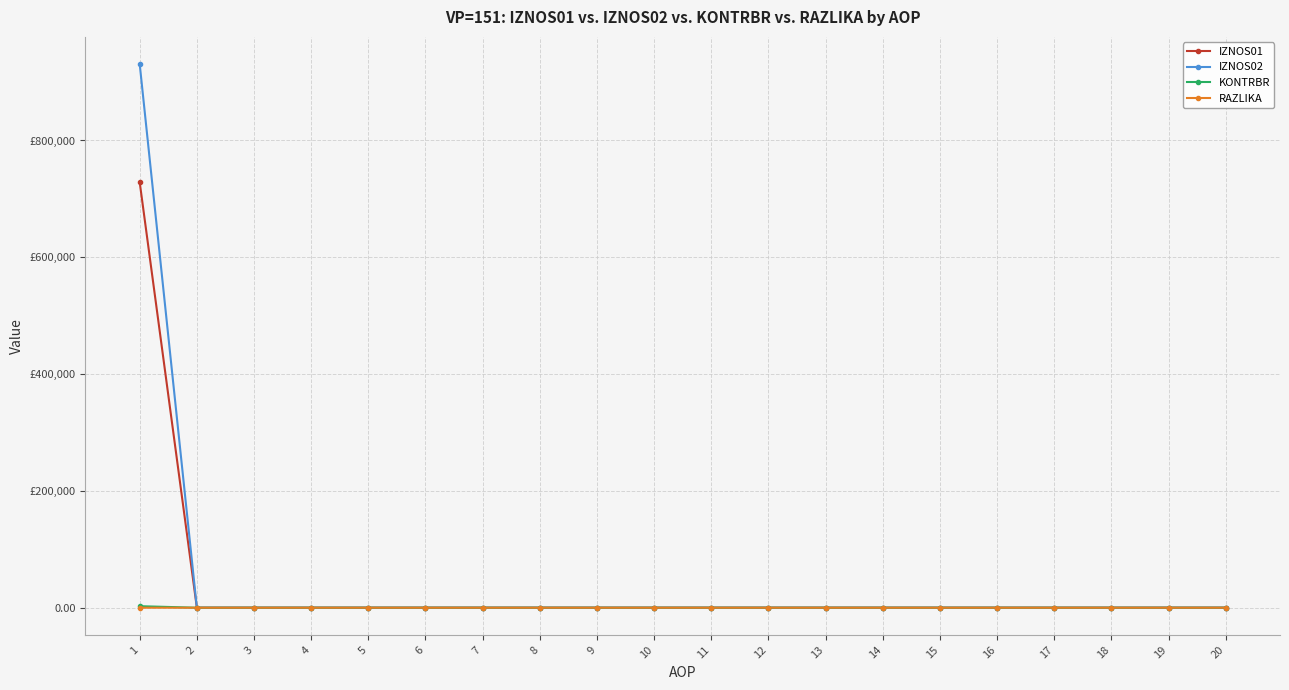

What is the difference between the maximum and minimum values in the IZNOS01 series?

728457.5